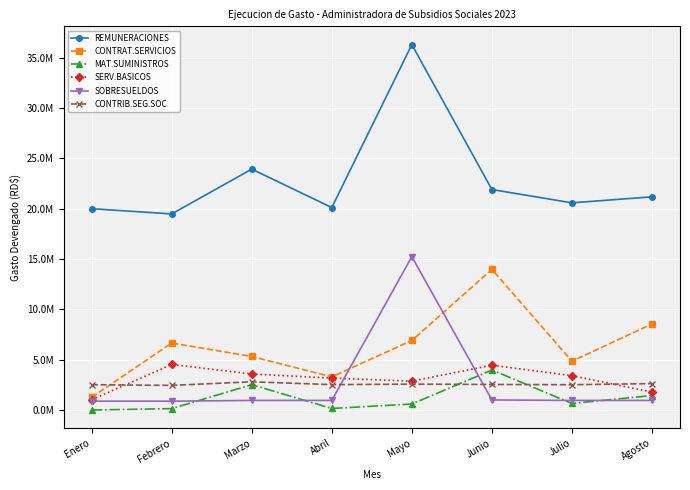

In CONTRIB.SEG.SOC, how many points are lower than both neighbors (excluding endpoints)?

3